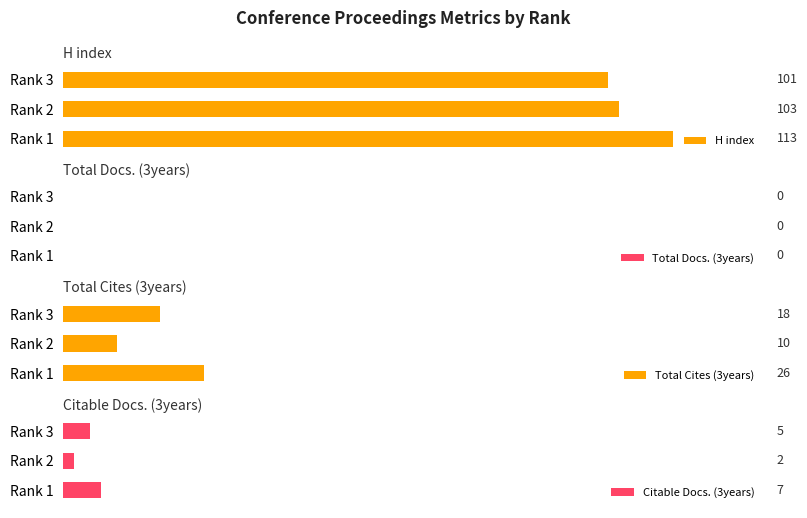

List the labels in order of H index value, smallest first.

Rank 3, Rank 2, Rank 1